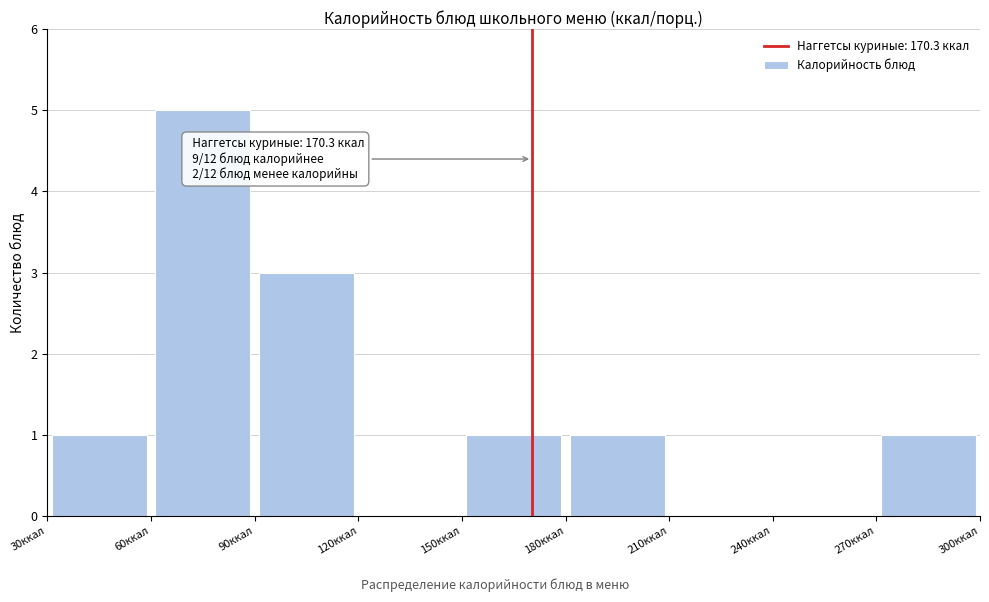

Which range on the x-axis has the tallest bar?

60 to 90